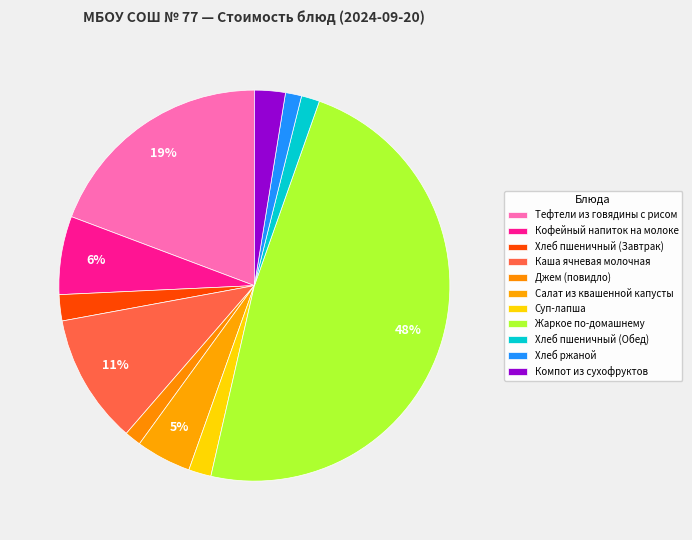

True or false: Хлеб пшеничный (Обед) accounts for 1% of the total.

False